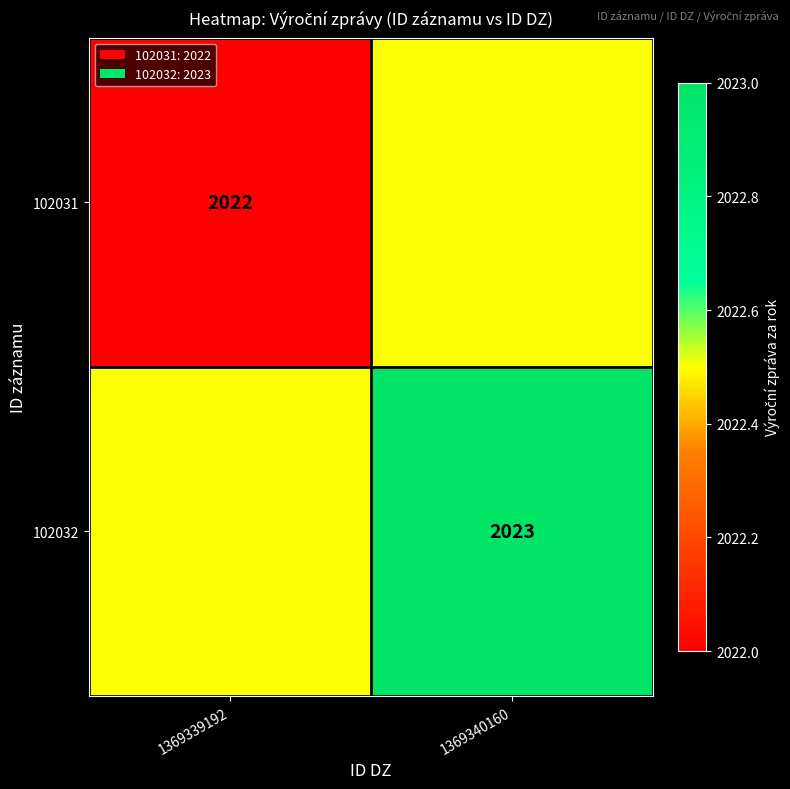

True or false: 102031 has a value of 2022.0 at 1369339192.

True